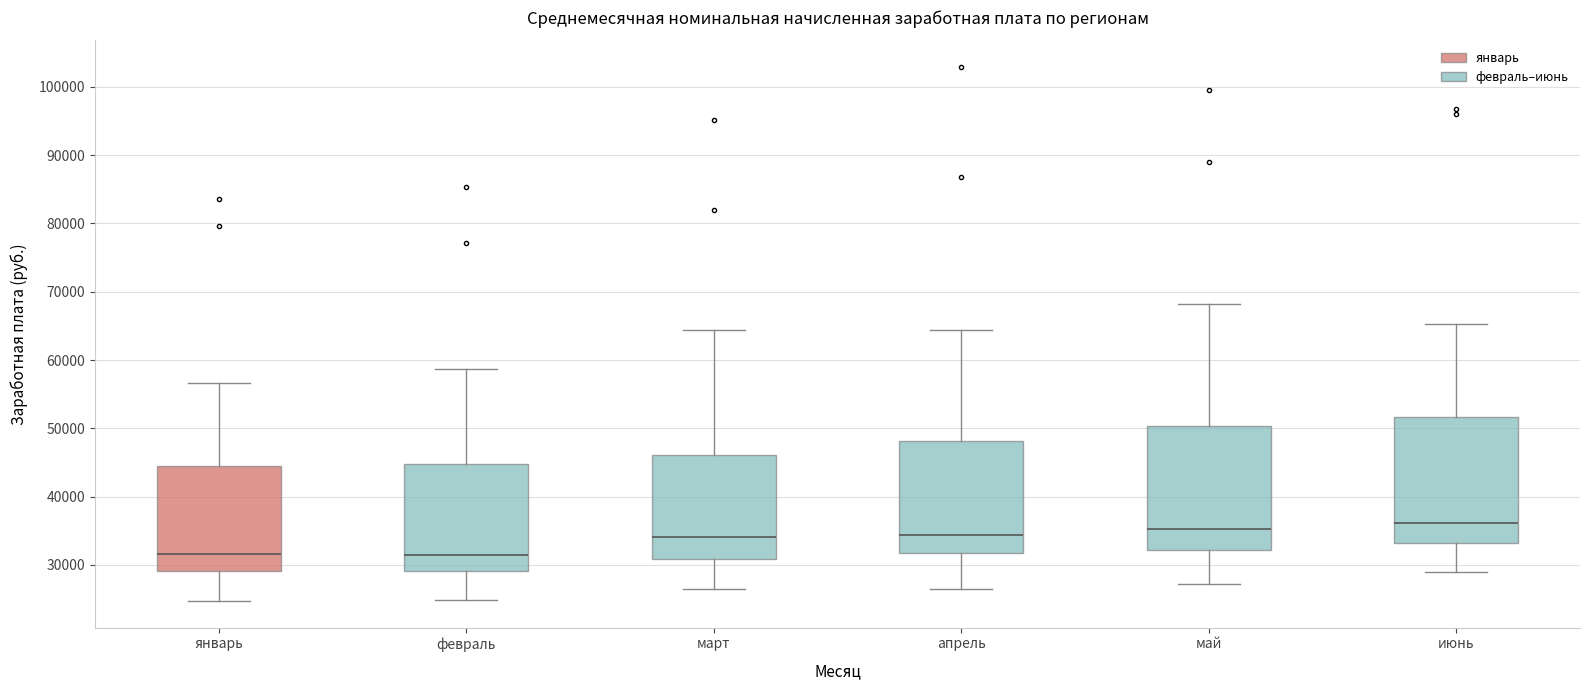

Reading left to right, read every box against the y-axis: the position of its median line, the range the box covers, and the ends of its whiskers. The values are not printed on the chart, so give them approximately, as read against the axis.

январь: median 32000, box 29000 to 45000, whiskers 25000 to 57000
февраль: median 31000, box 29000 to 45000, whiskers 25000 to 59000
март: median 34000, box 31000 to 46000, whiskers 26000 to 64000
апрель: median 34000, box 32000 to 48000, whiskers 26000 to 64000
май: median 35000, box 32000 to 50000, whiskers 27000 to 68000
июнь: median 36000, box 33000 to 52000, whiskers 29000 to 65000